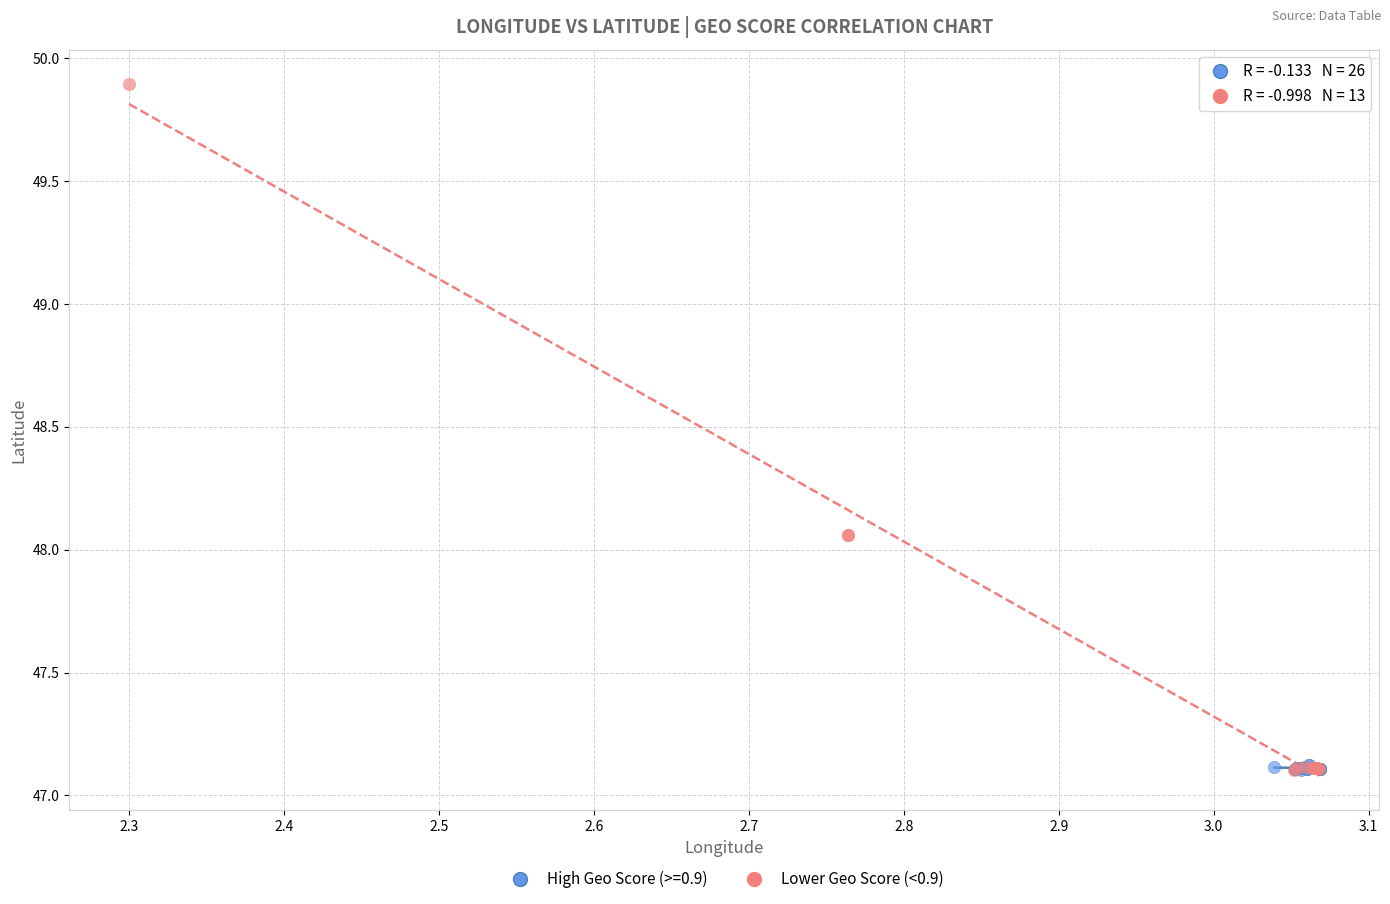

Which series contains the highest Y value?

Lower Geo Score (<0.9)